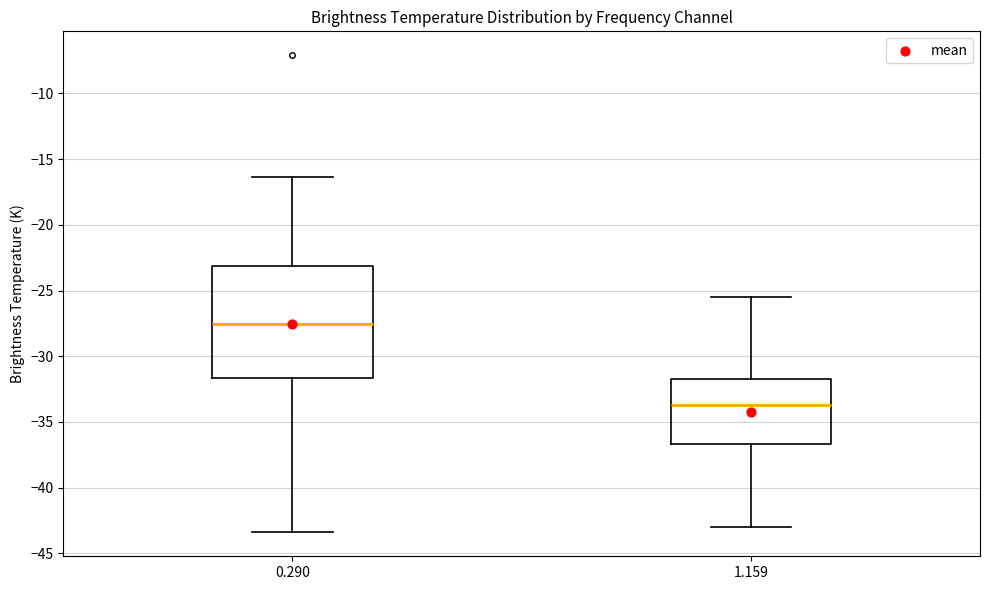

Which box is the tallest, from its lower edge to its upper edge?

0.290